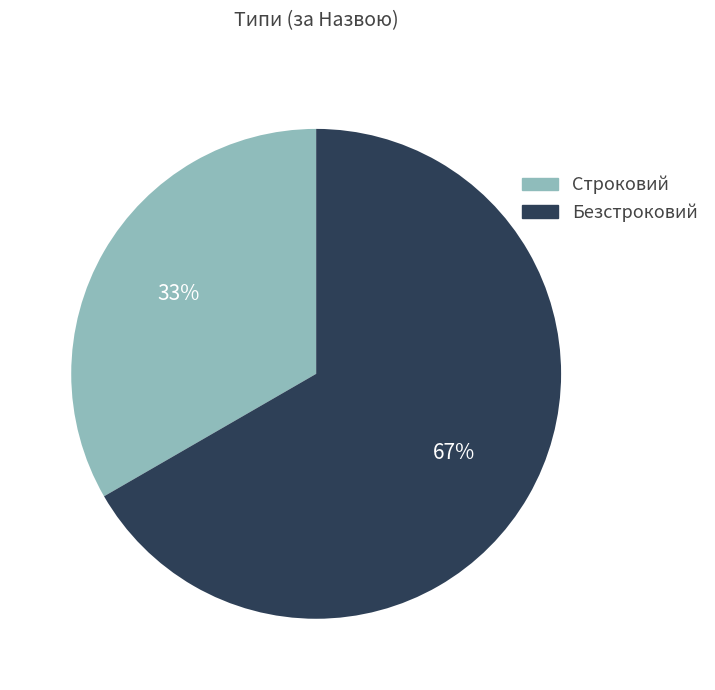

Which category has the smallest portion of the pie?

Строковий